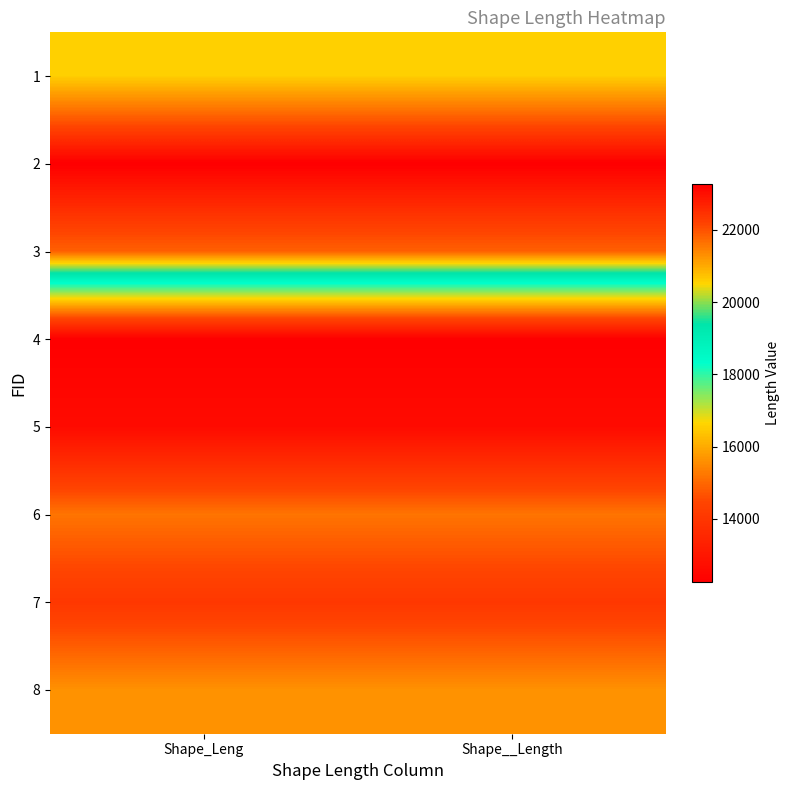

What is the greatest value displayed?

23254.9